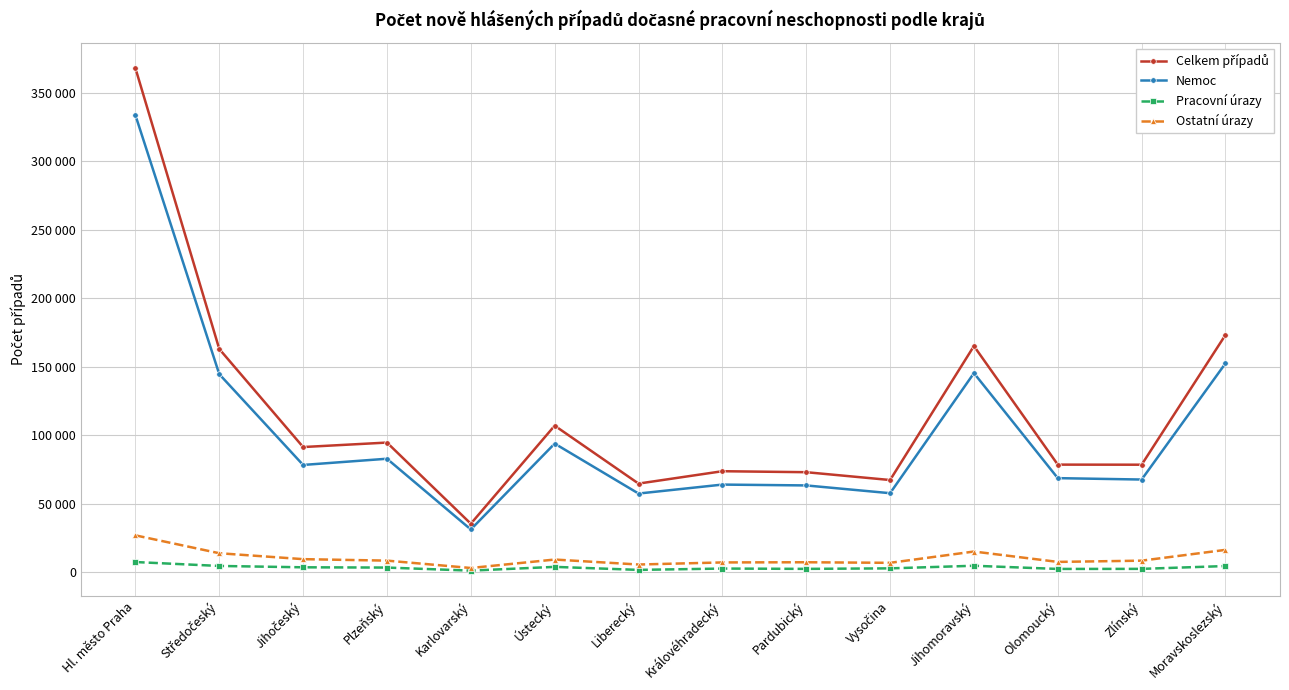

Does the chart have visible grid lines?

Yes